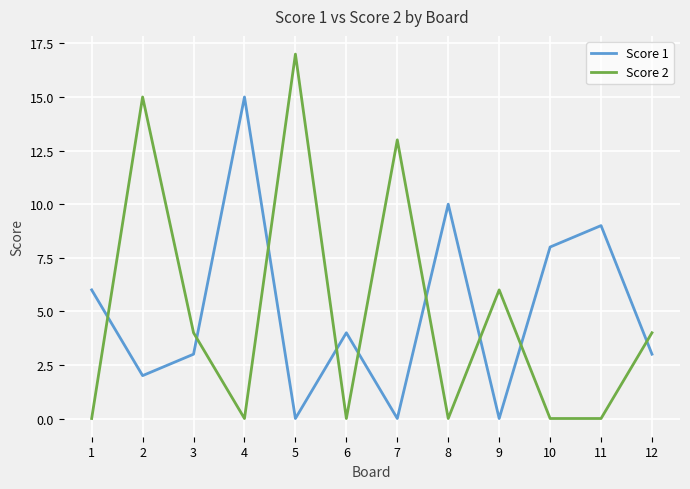

The value of Score 1 at 4 is 15. True or false?

True